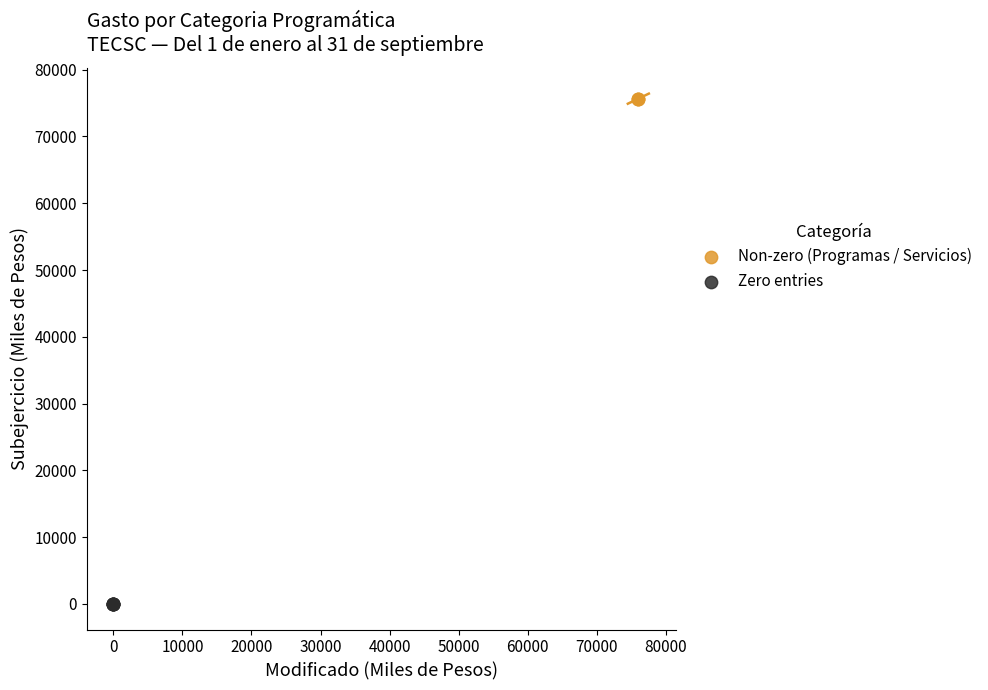

Which series reaches the minimum Y coordinate?

Zero entries